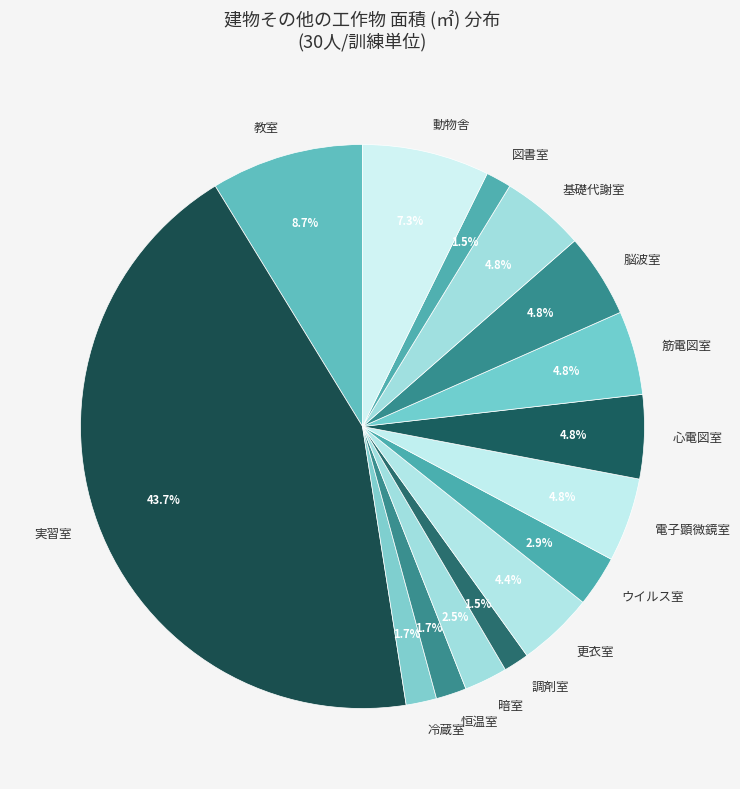

Between 脳波室 and 教室, which is larger?

教室